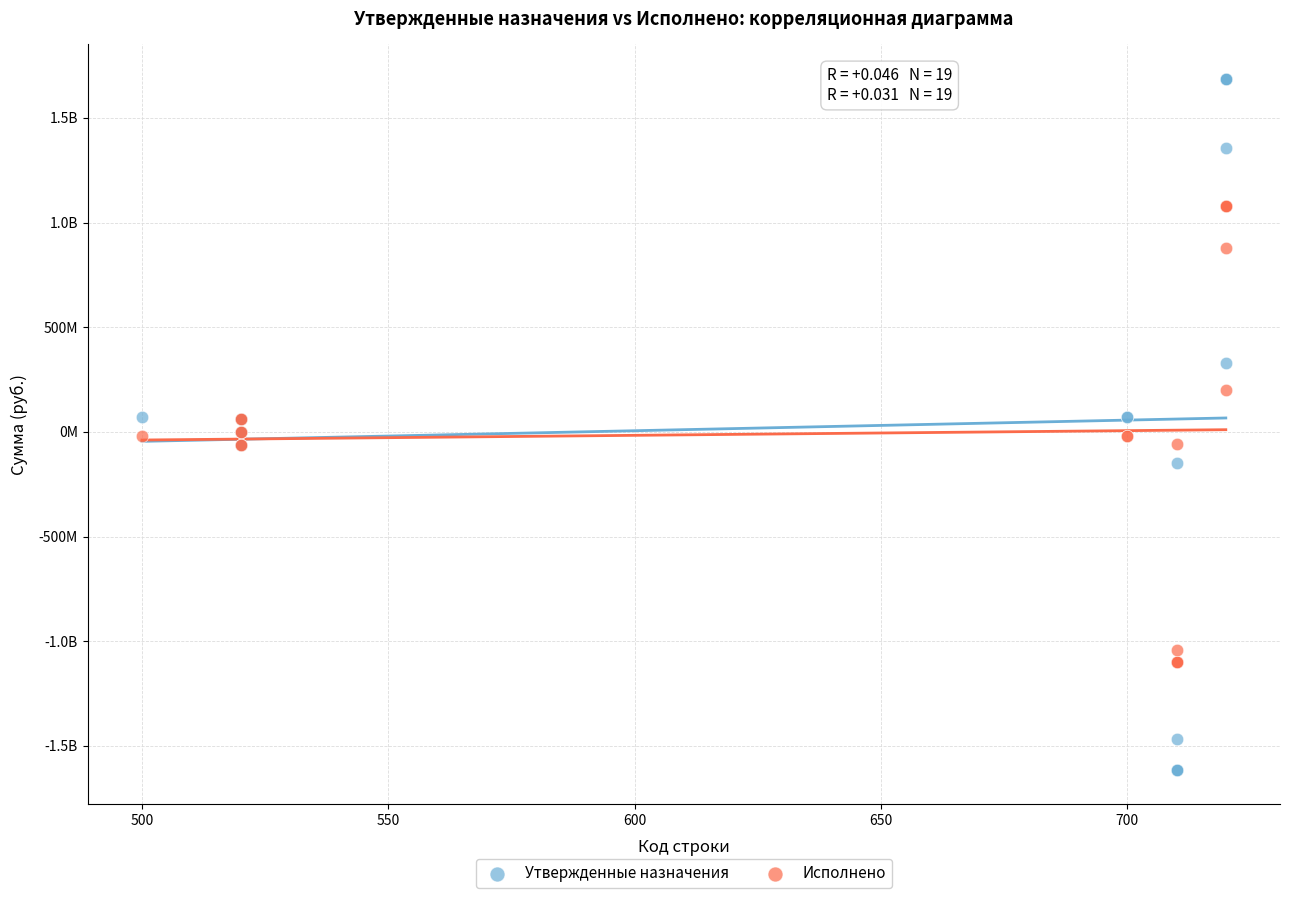

What are all the series names shown in the legend?

Утвержденные назначения, Исполнено